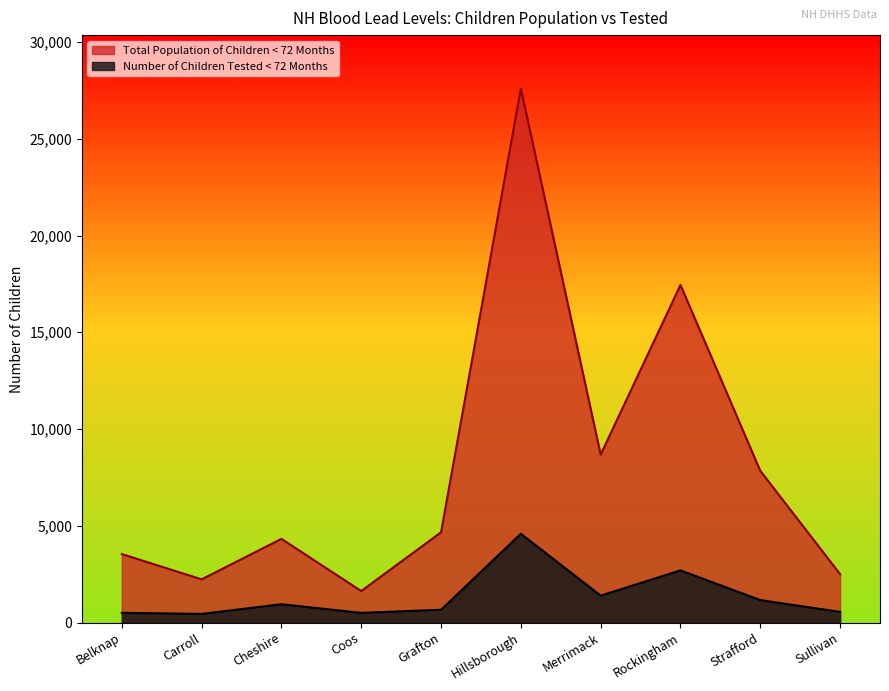

Which series has the largest total across all categories?

Total Population of Children < 72 Months